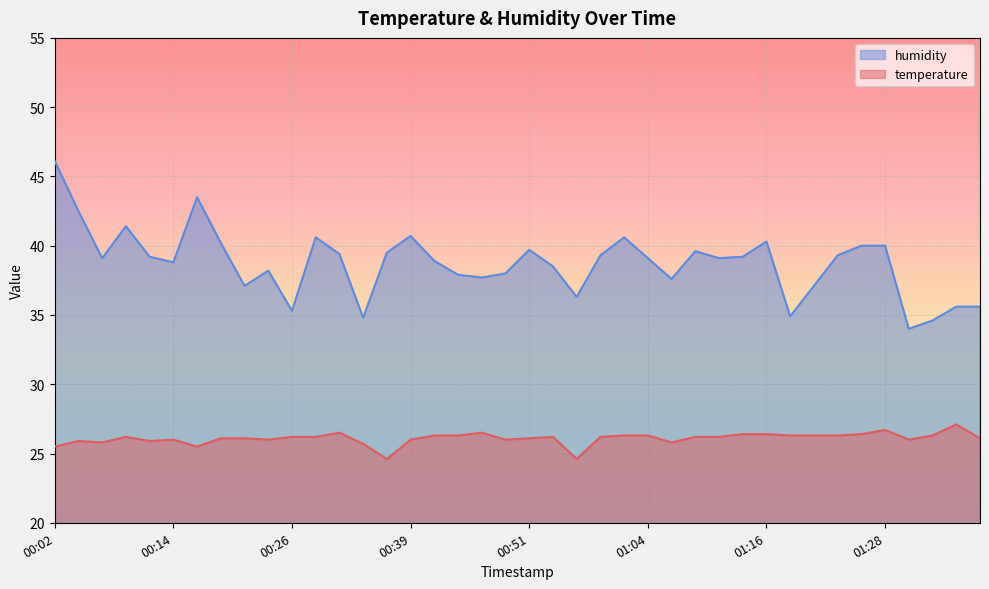

What is the value of the temperature point at the 26th from the left?

26.3